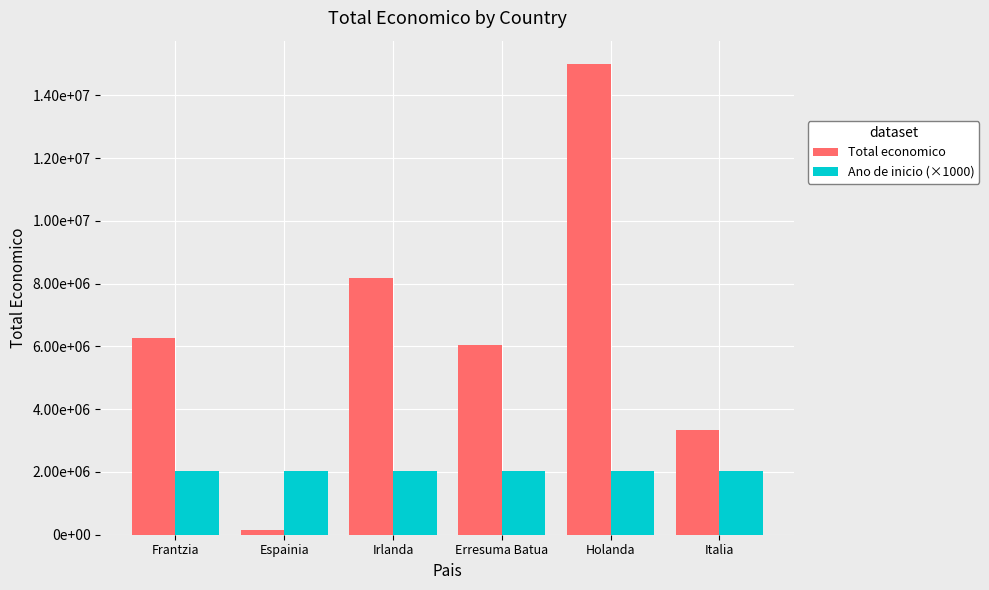

At how many categories does at least one series exceed 11443241?

1